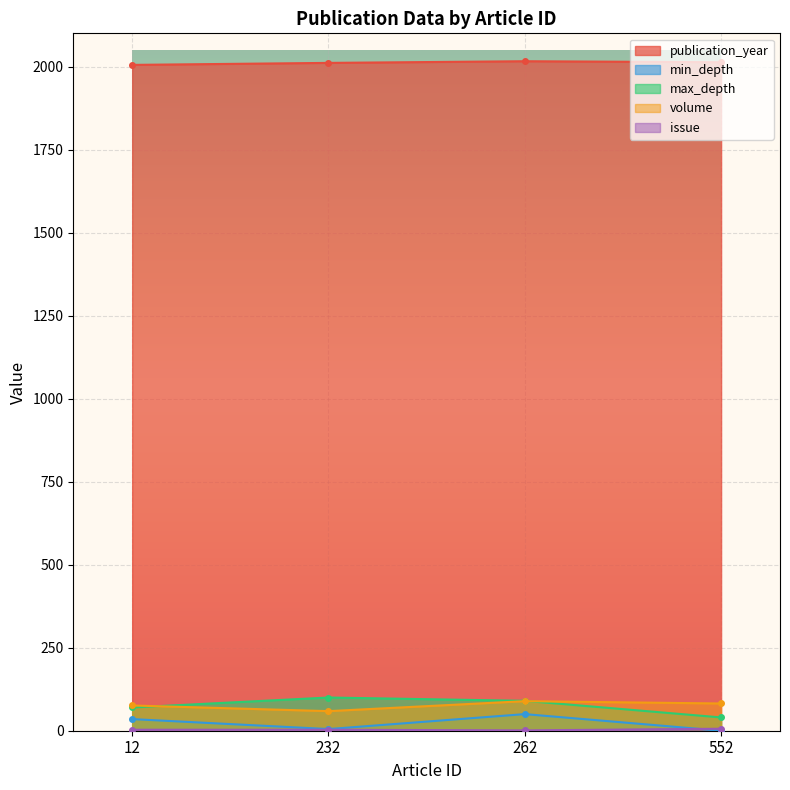

What is the value of the volume point at the 2nd from the left?

59